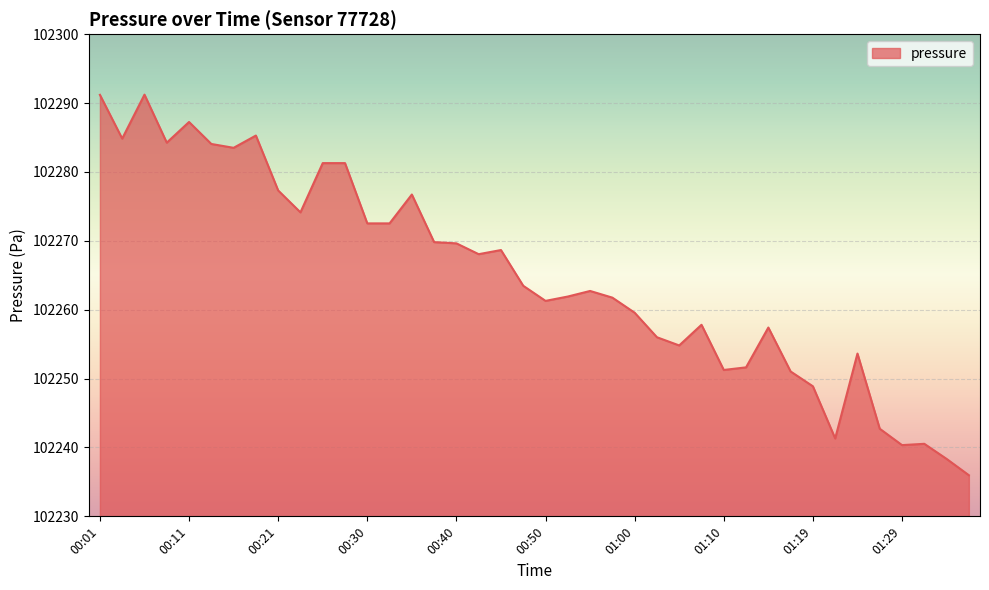

What is the smallest value displayed?

102236.0